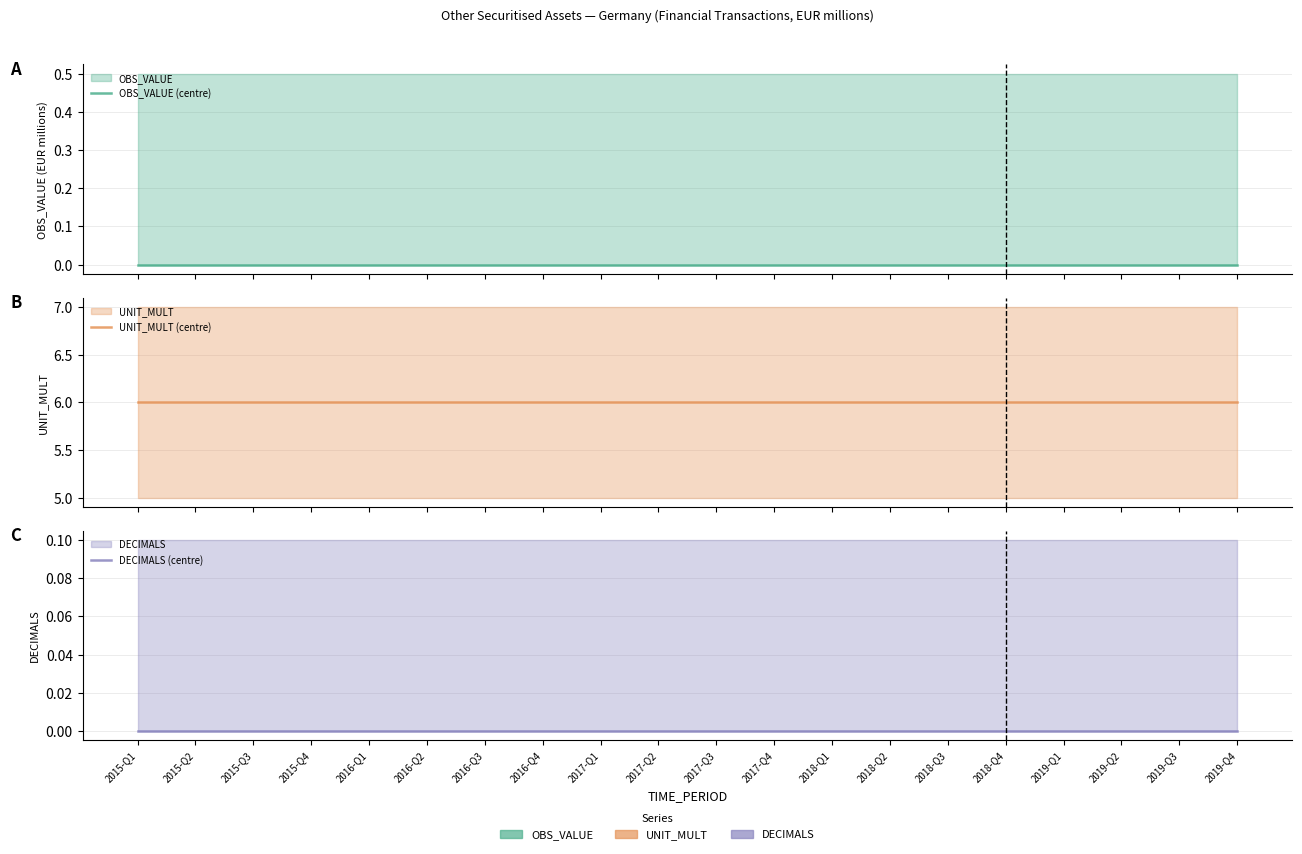

What is the total value across all series at 2017-Q2?

6